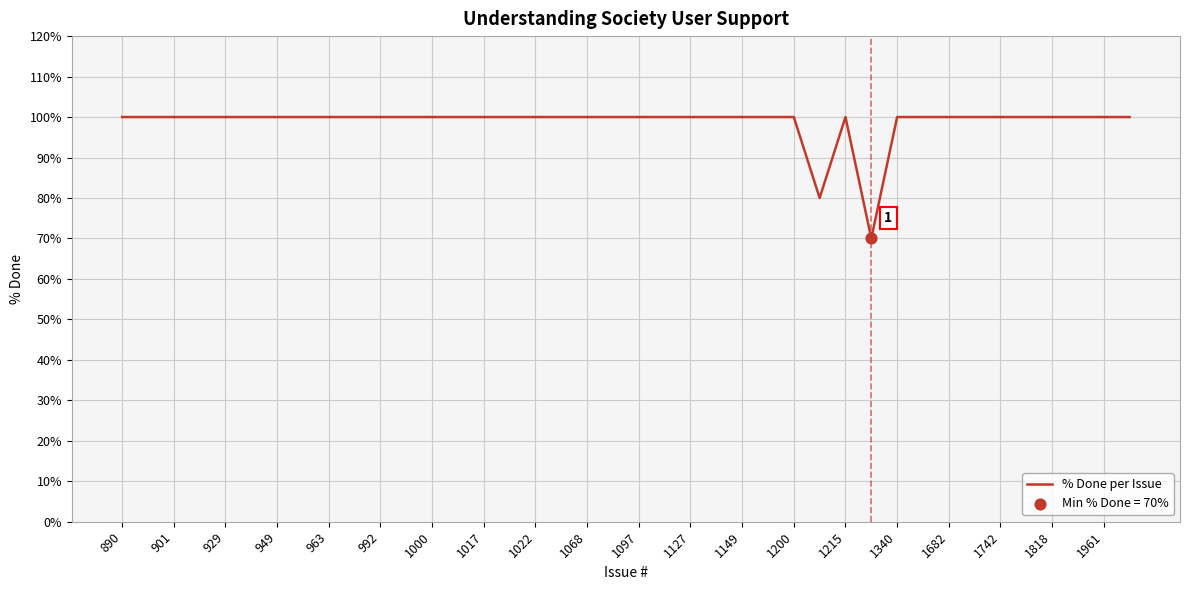

What is the maximum value shown in the chart?

100